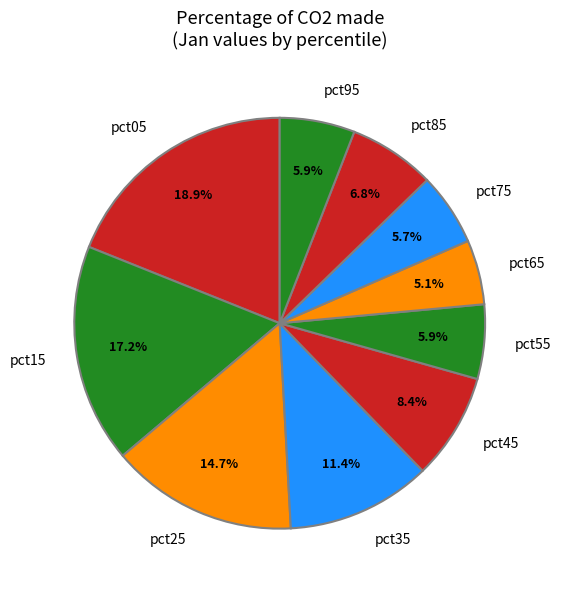

Count the number of slices in the pie.

10